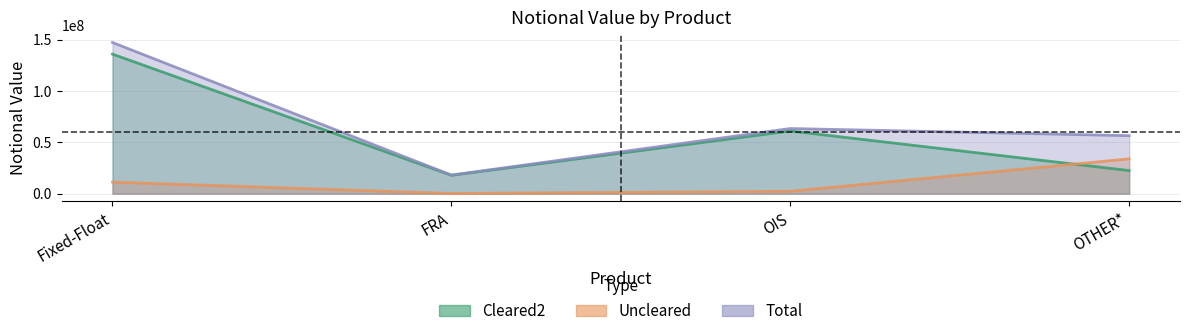

Is it true that Total equals 18183788 at FRA?

True